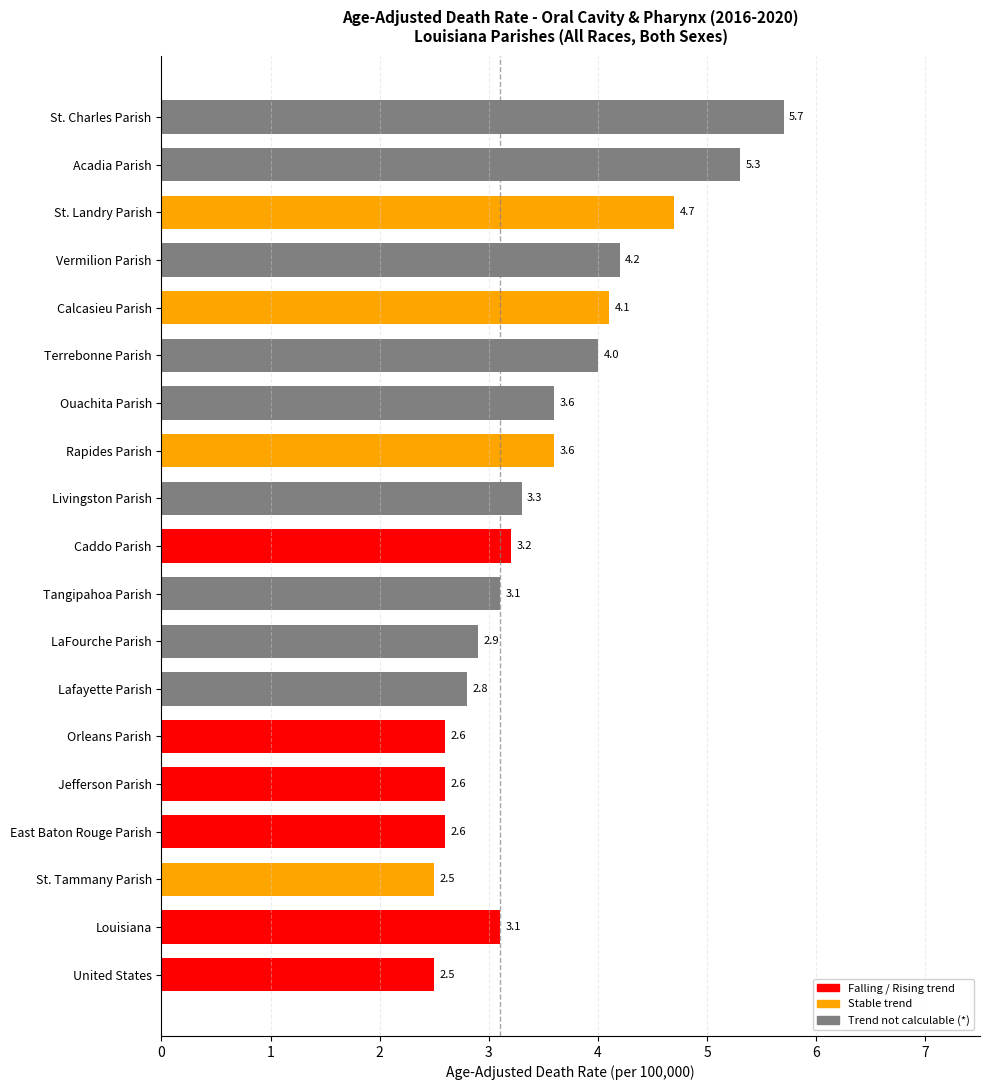

What is the value of the 16th bar from the top?

2.6